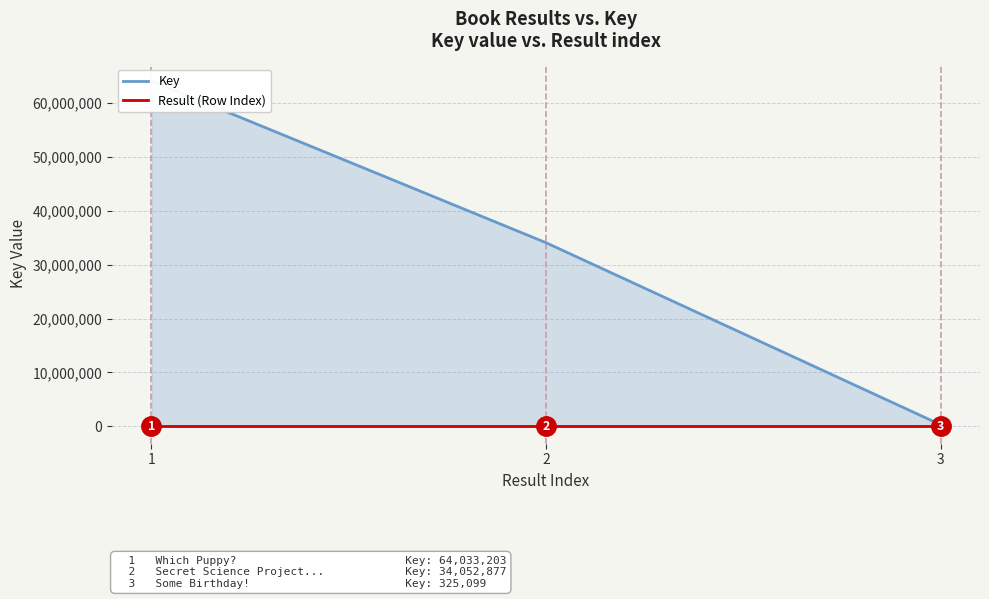

The value of Key at 3 is 325099. True or false?

True